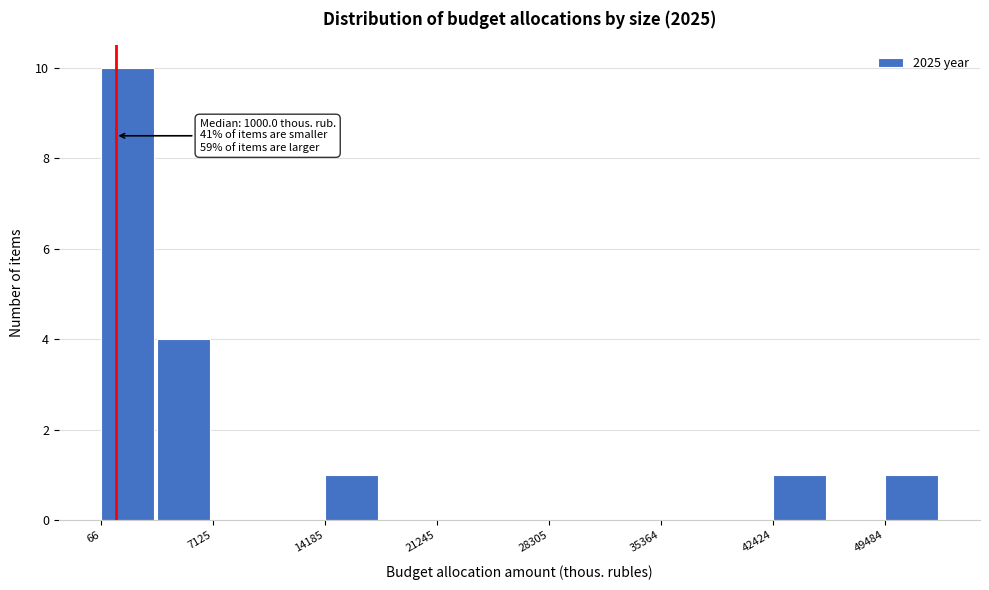

Read against the x-axis, roughly where is the centre of the tallest bar?

2000